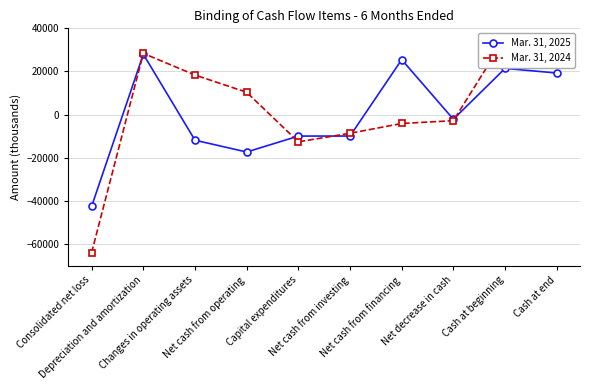

Is the value of Mar. 31, 2024 at Net cash from investing greater than the value of Mar. 31, 2025 at Net decrease in cash?

No